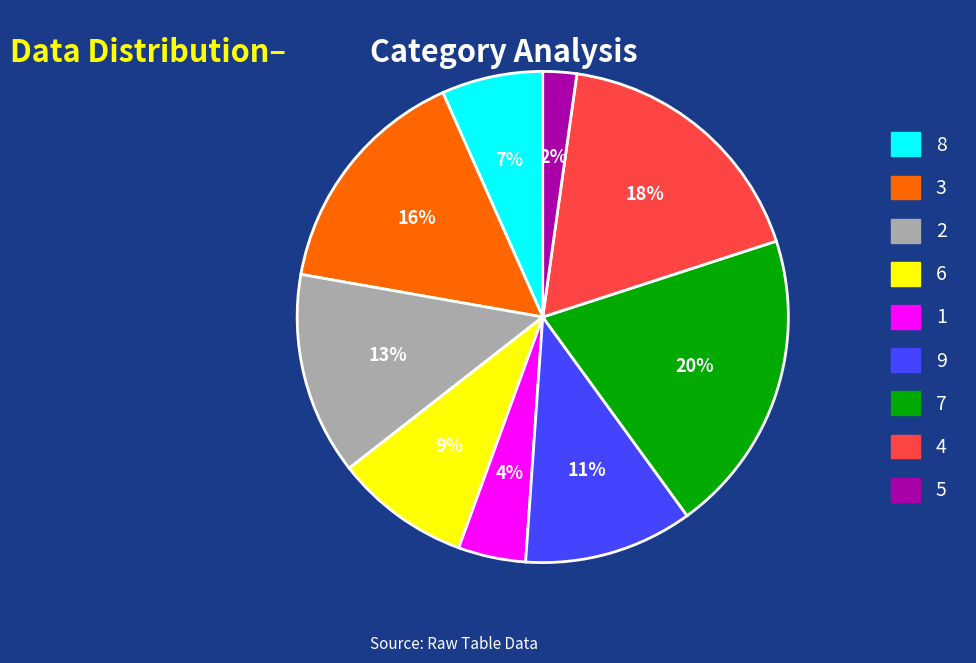

Which has a higher value, 7 or 3?

7